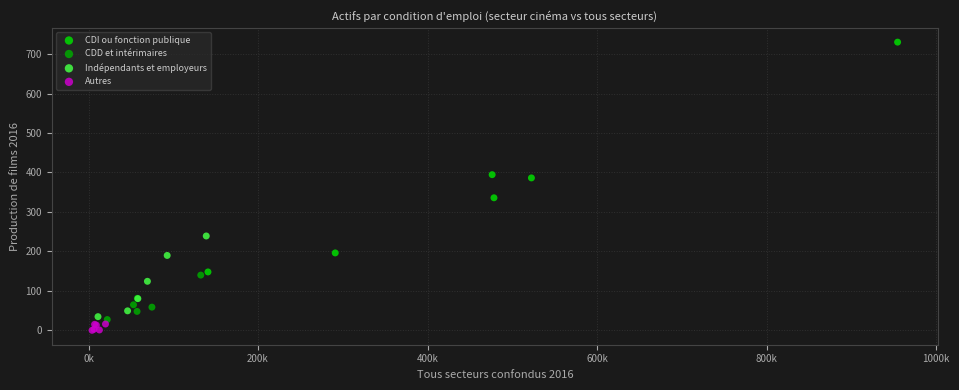

Which series contains the lowest Y value?

Autres